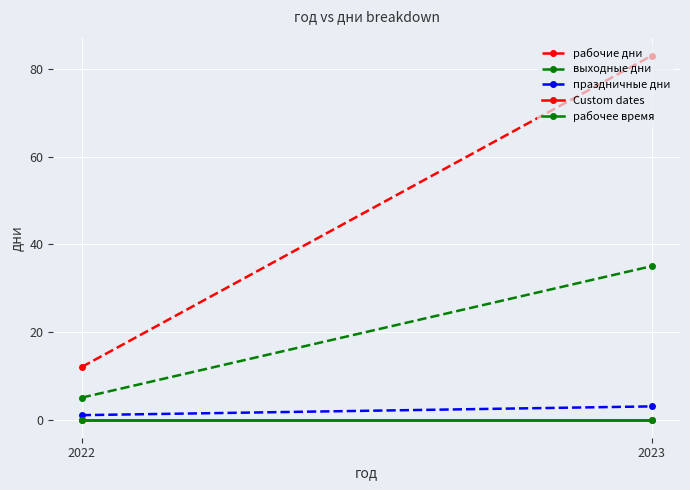

How many праздничные дни values are between 1 and 3?

2